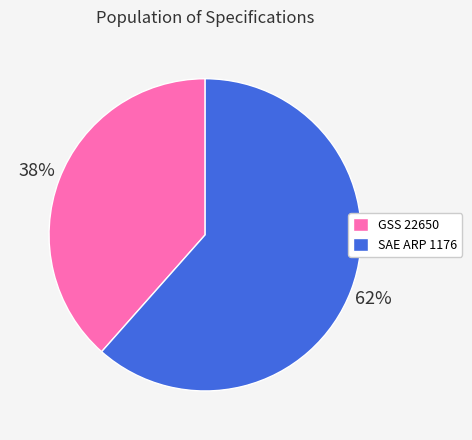

To the nearest percent, what percentage of the pie is SAE ARP 1176?

62%